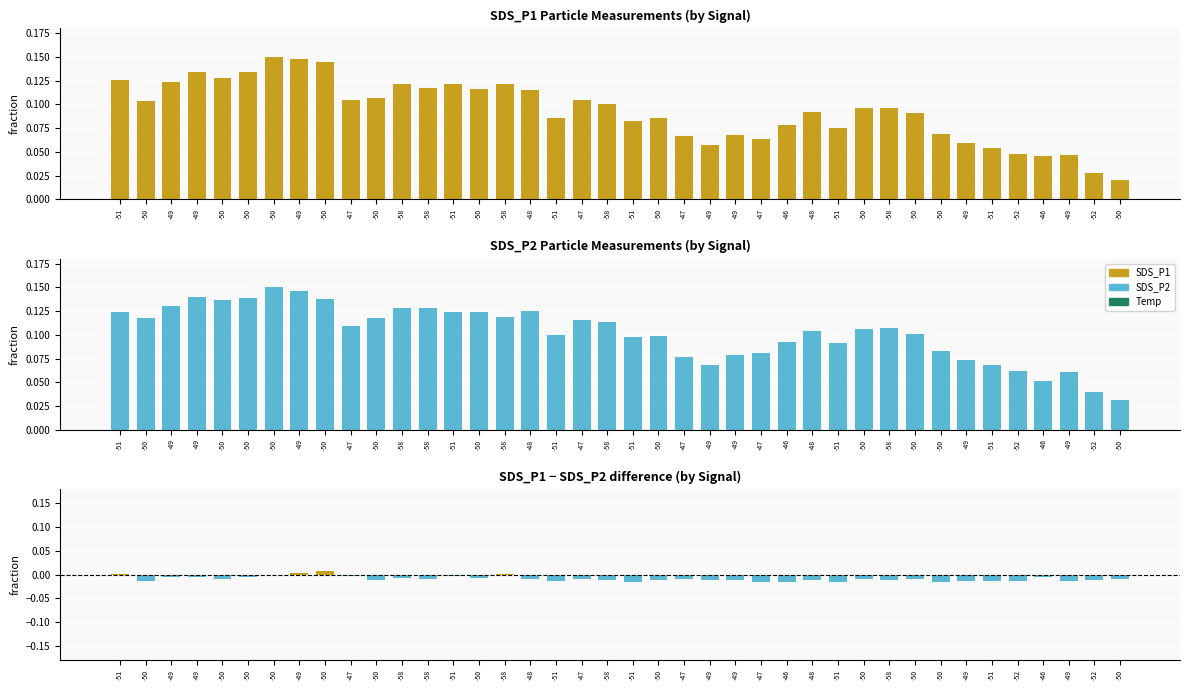

Which category has the highest value in the SDS_P1 series?

-50